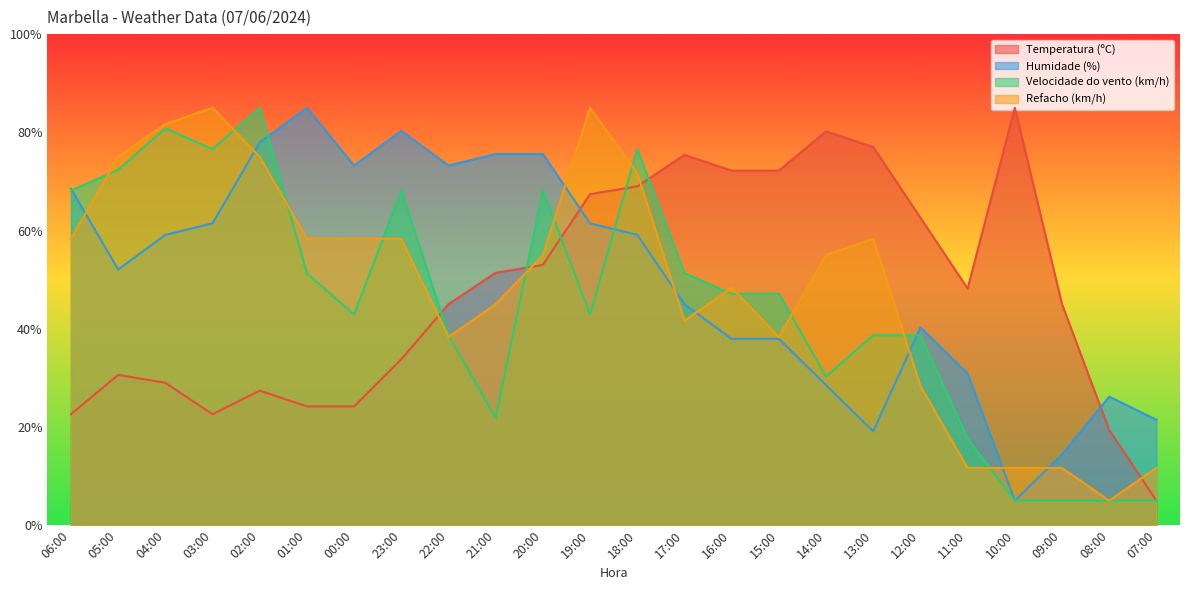

Which category has the lowest value in the Refacho (km/h) series?

08:00